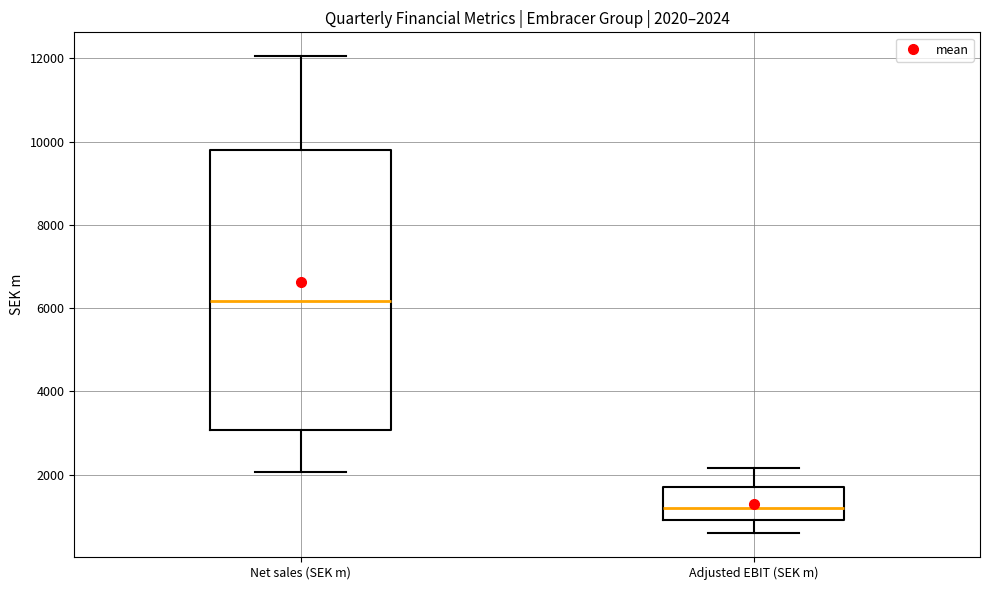

Which box is the tallest, from its lower edge to its upper edge?

Net sales (SEK m)